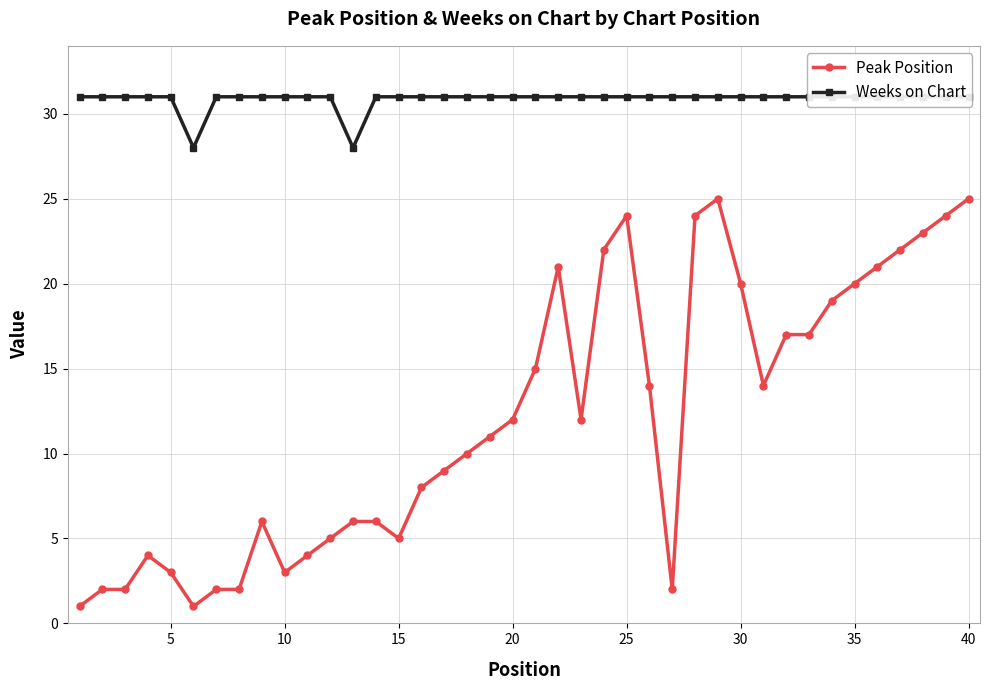

How many Weeks on Chart values are between 31 and 32?

38